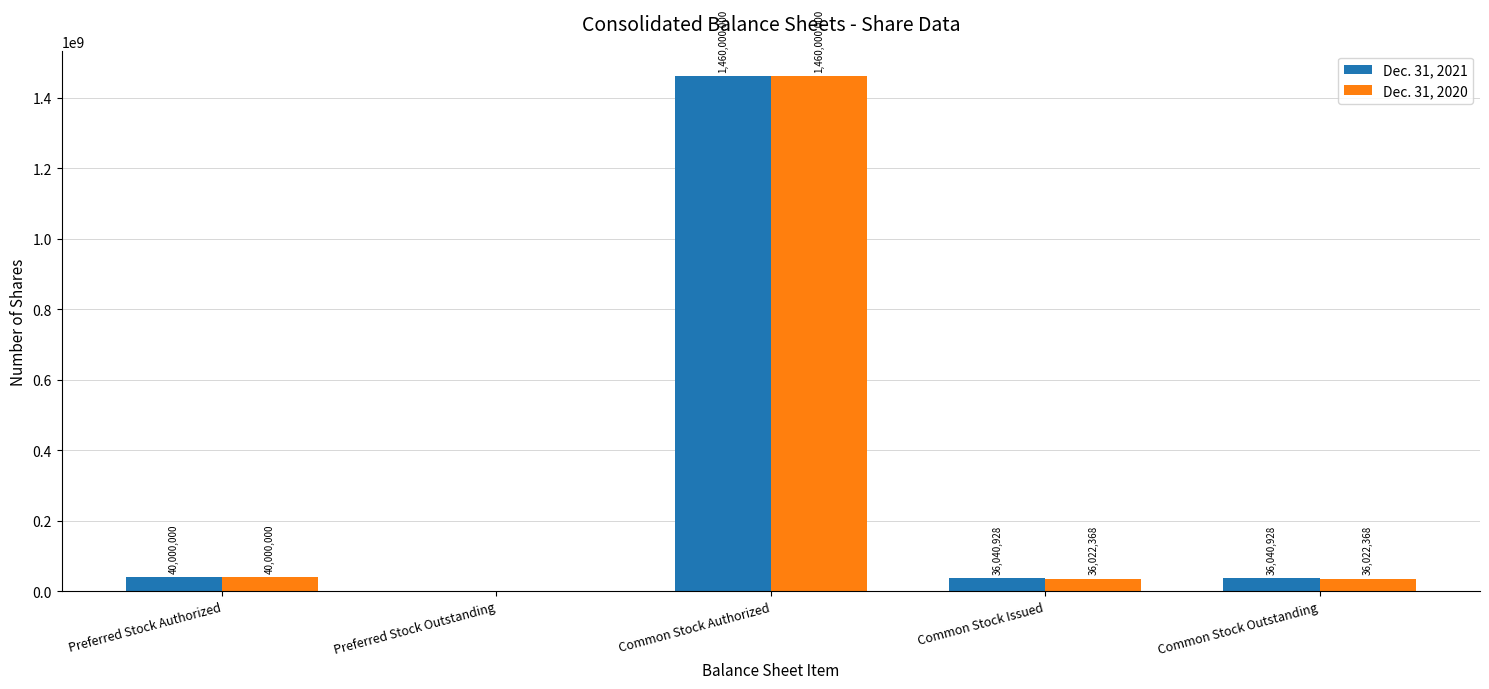

What is the sum of the Dec. 31, 2020 values at Common Stock Issued and Common Stock Authorized?

1496022368